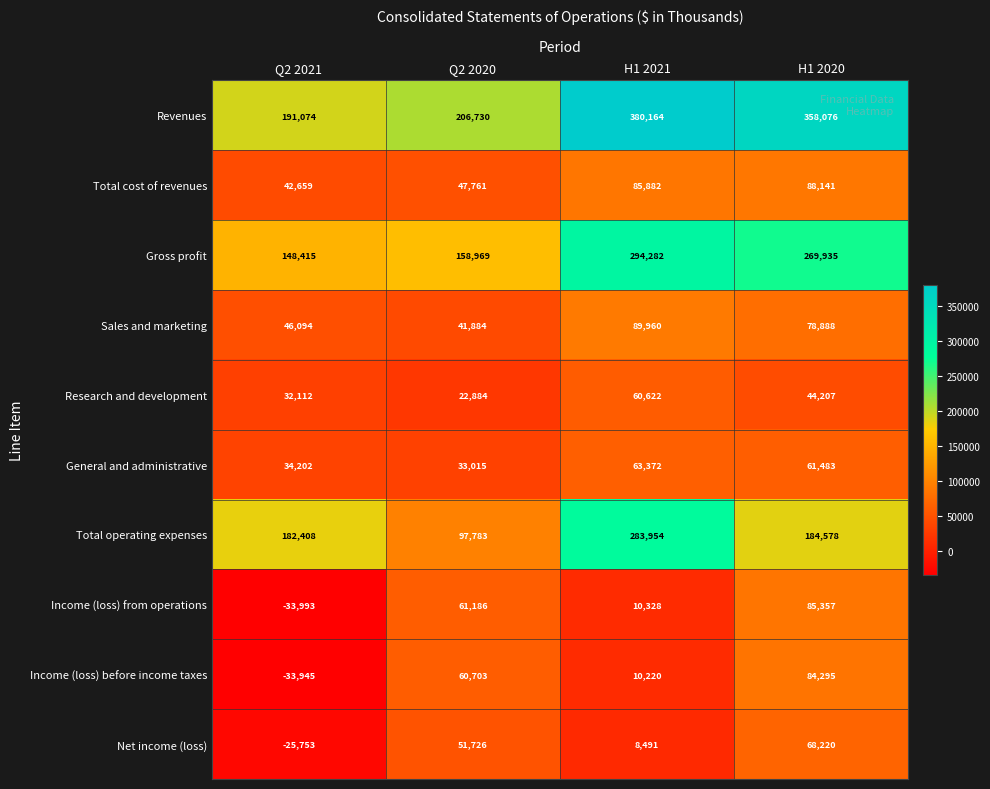

What is the sum of the Total operating expenses values at H1 2020 and Q2 2020?

282361